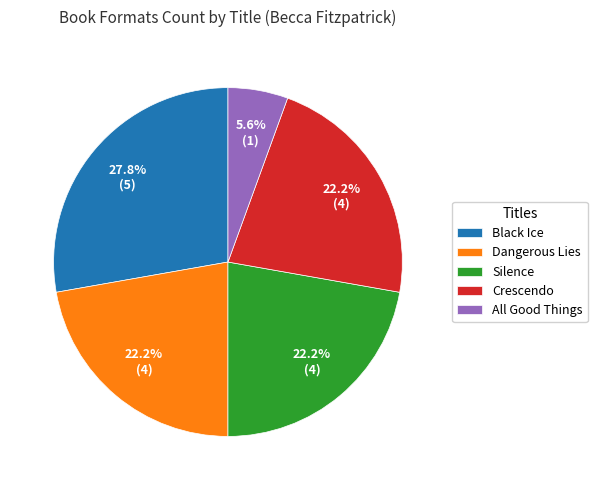

What percentage is the Dangerous Lies slice, to the nearest percent?

22%